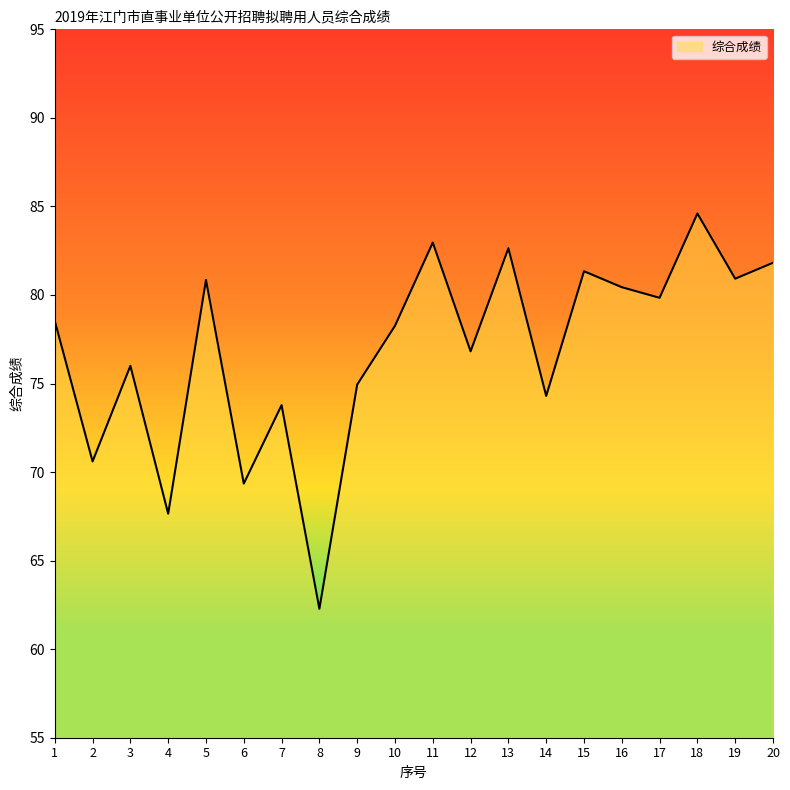

The value at 10 is 78.3. True or false?

True